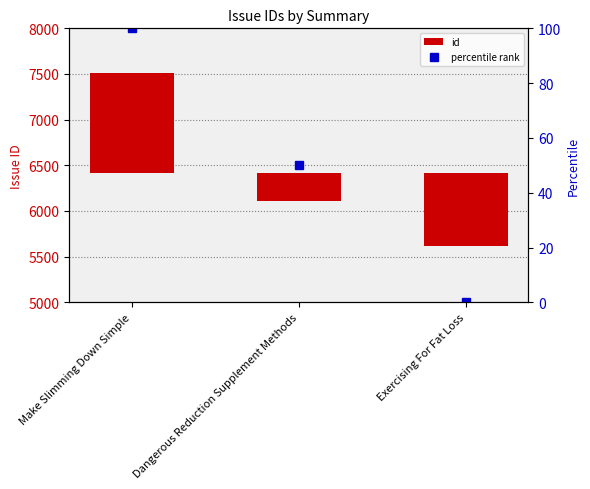

Reading right to left, transcribe all the data shown in this chart.

id: -795.7	-300.7	1096.3
percentile rank: 0.0	50.0	100.0